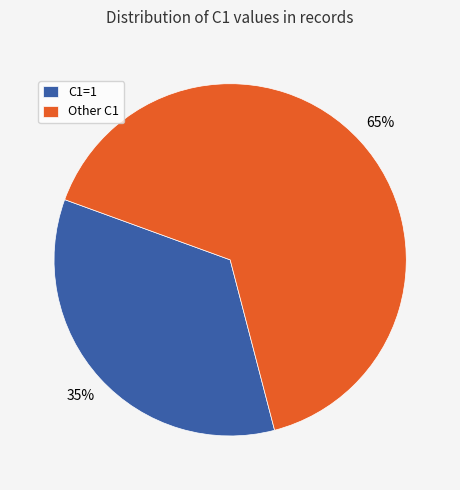

Rank the categories by value from lowest to highest.

C1=1, Other C1